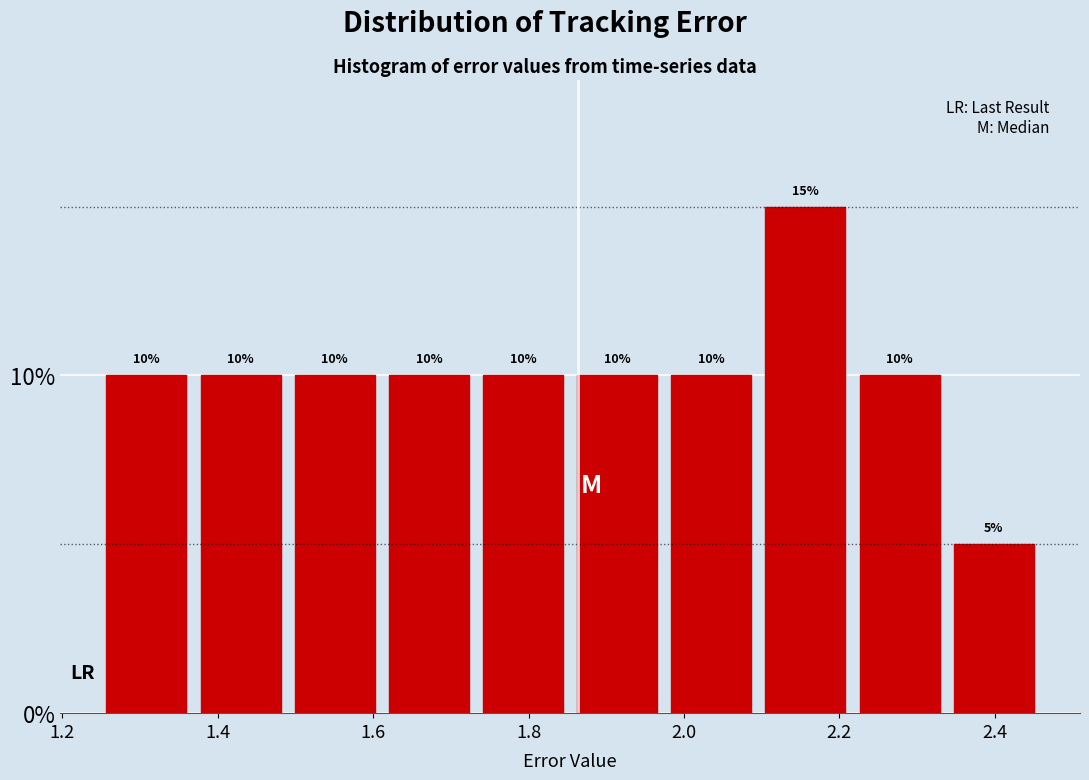

How tall is the bar that spans 2.22 to 2.34 on the x-axis? The bar edges are not printed on the chart, so give them approximately, as read against the axis.

10